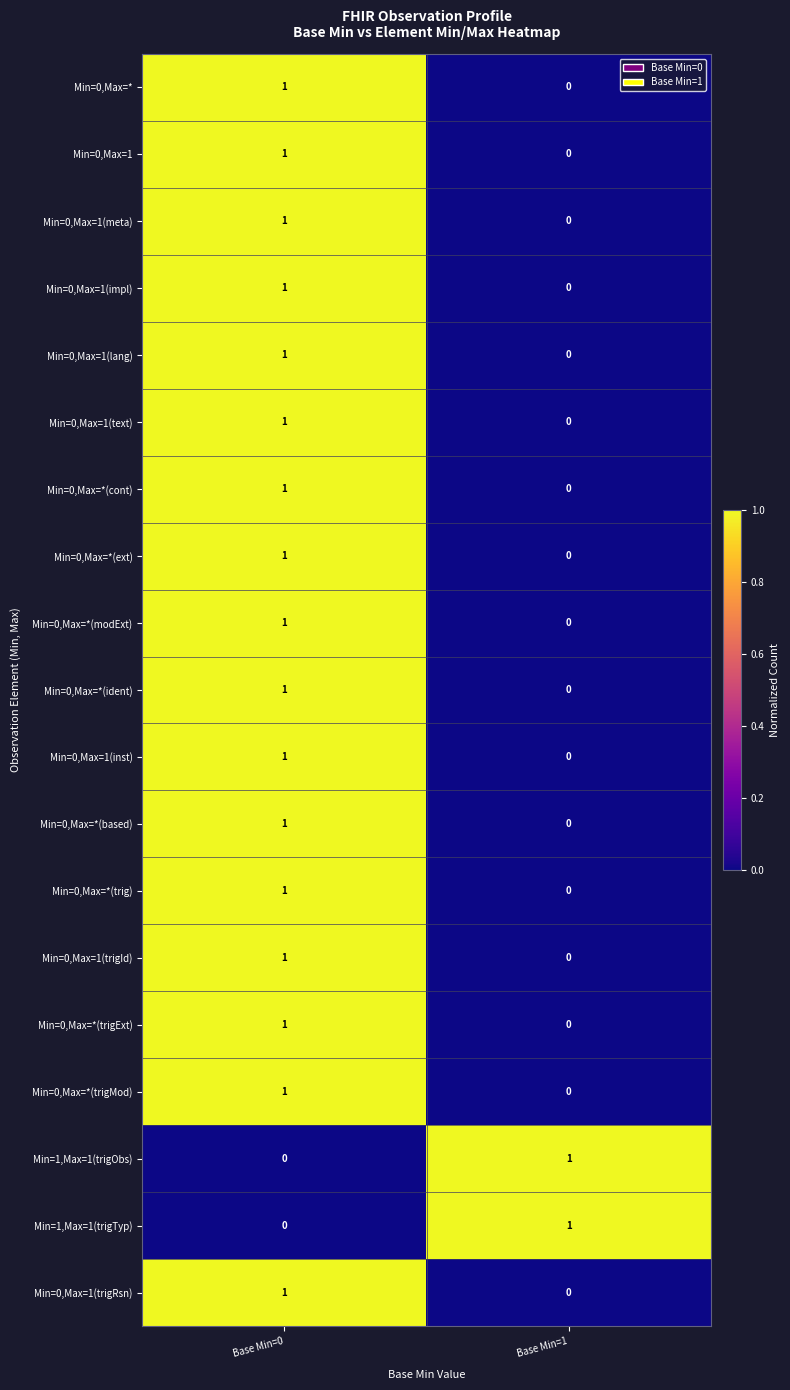

At which category is the sum across all series the highest?

Base Min=0